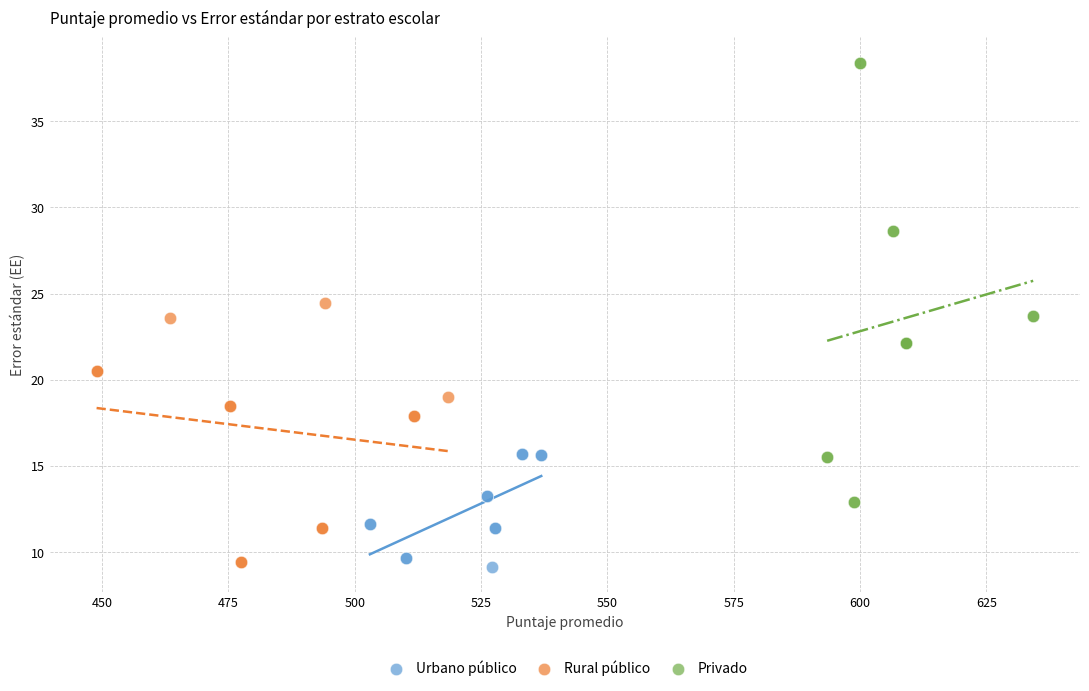

Which series has the largest Y range (max minus min)?

Privado